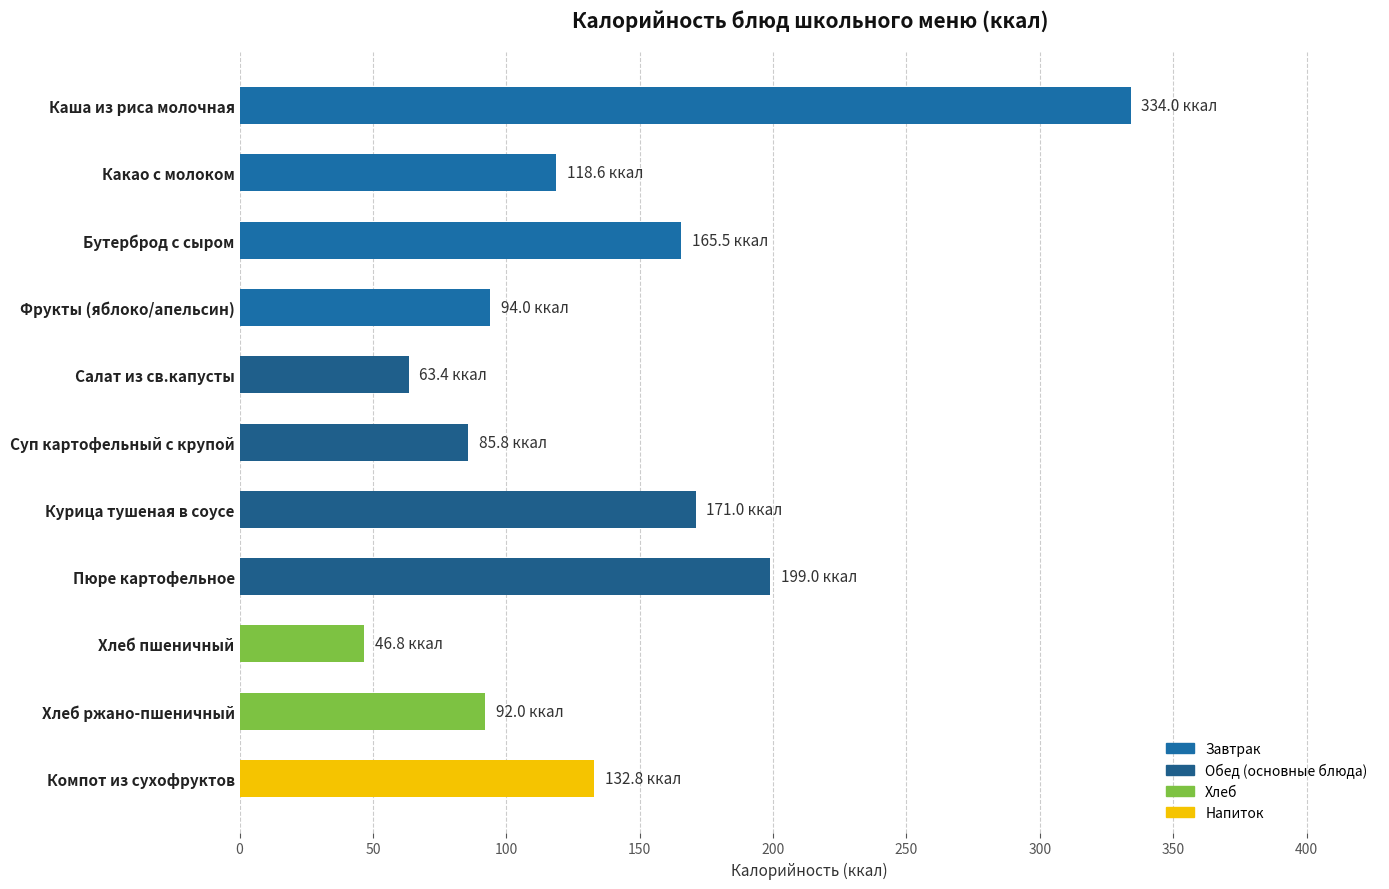

What is the average value?

136.6